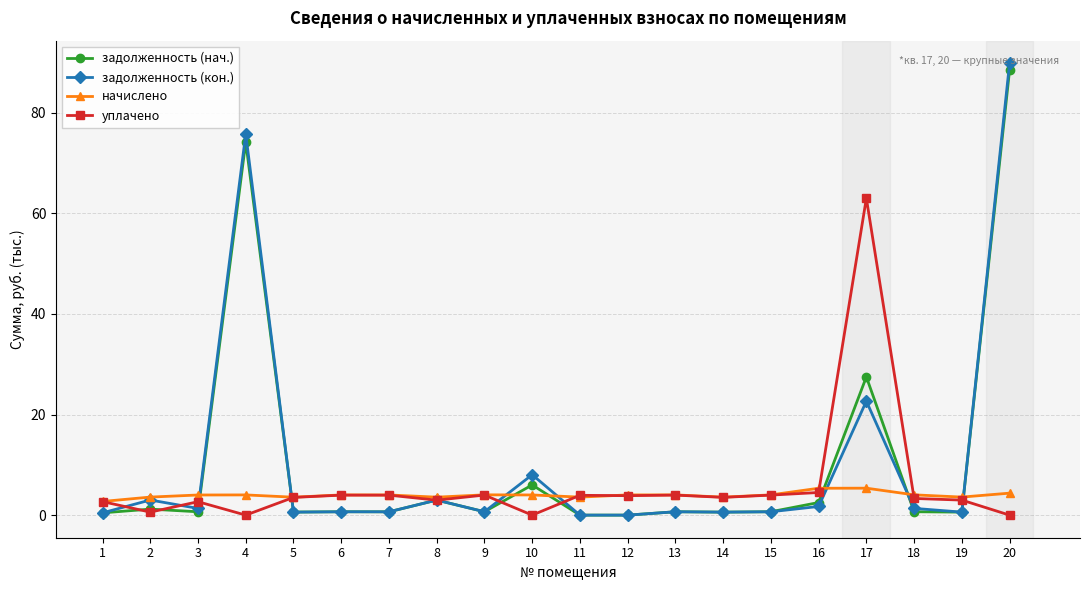

At which category does the chart reach its peak across all series?

20